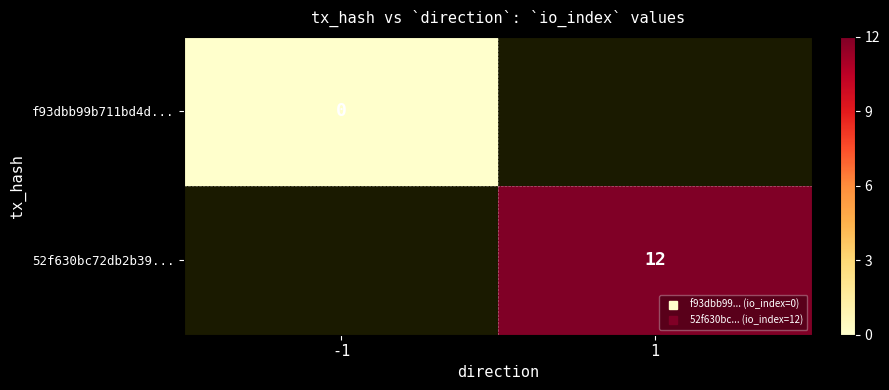

List the series in order of their peak value, lowest first.

f93dbb99b711bd4d..., 52f630bc72db2b39...